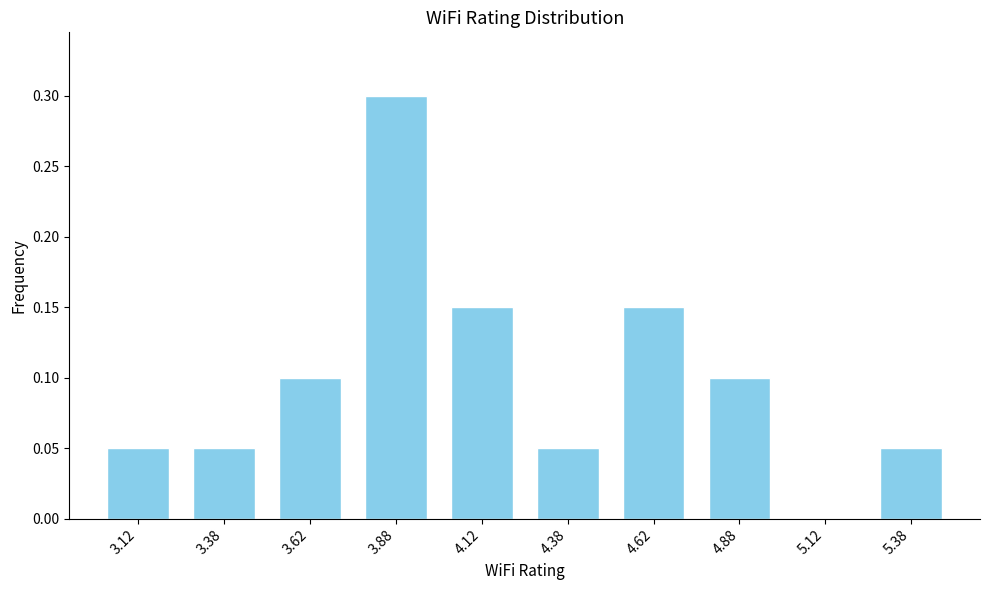

Which range on the x-axis has the tallest bar?

3.75 to 4.00